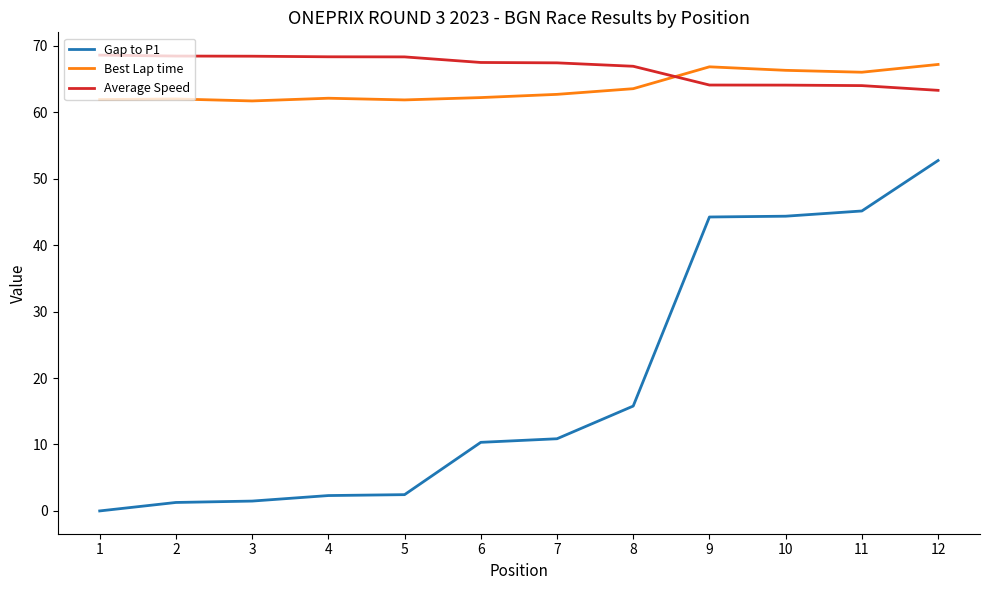

Rank the series by their maximum value, from lowest to highest.

Gap to P1, Best Lap time, Average Speed